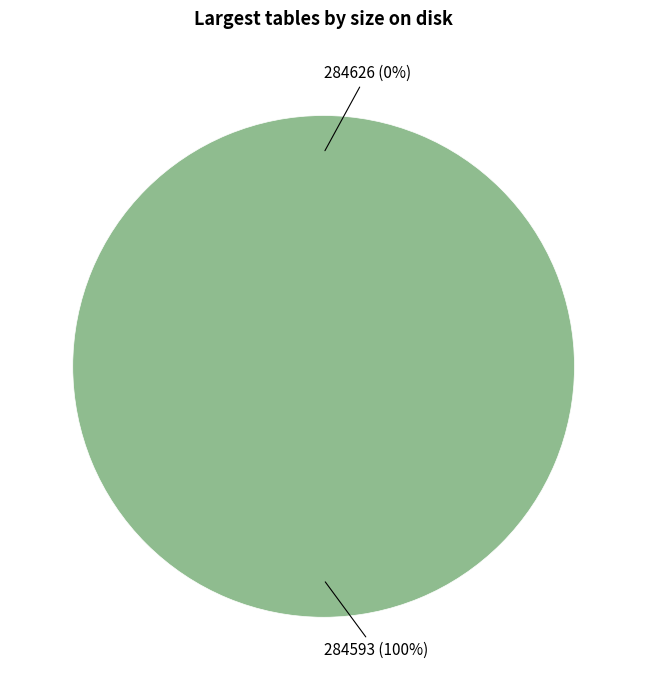

The 284593 slice represents 100% of the pie. True or false?

True